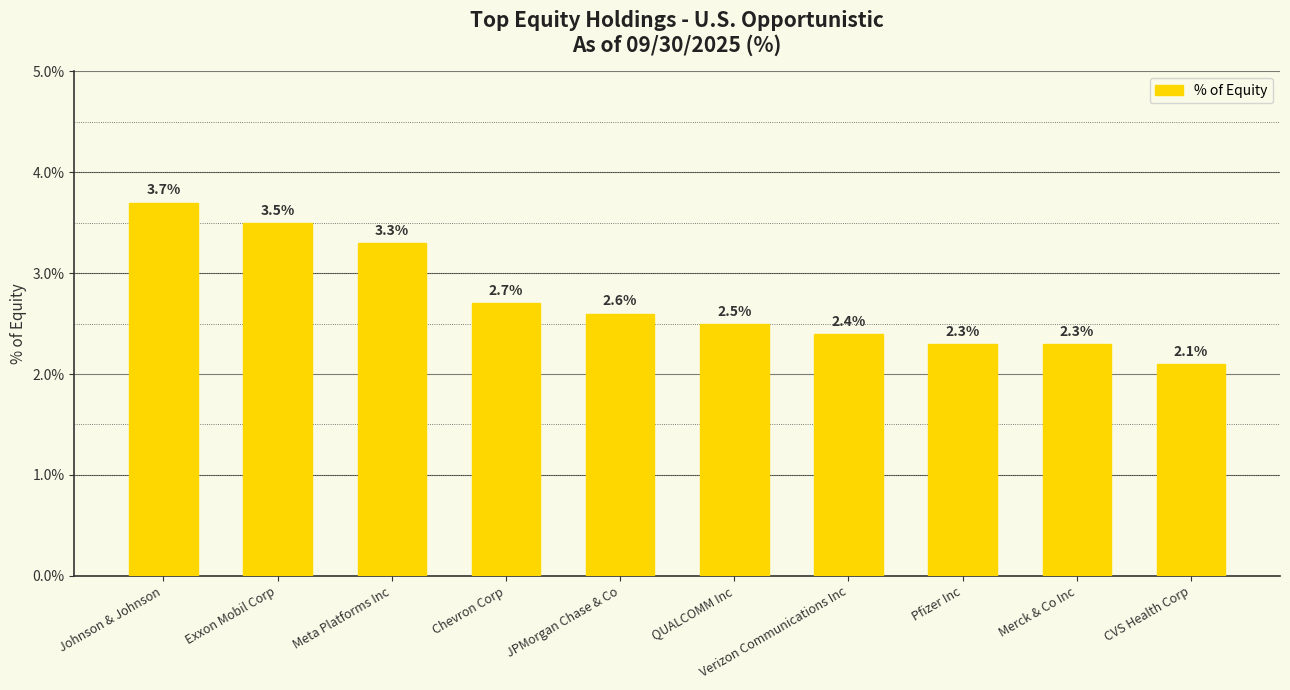

What is the difference between the second highest and second lowest values?

1.2